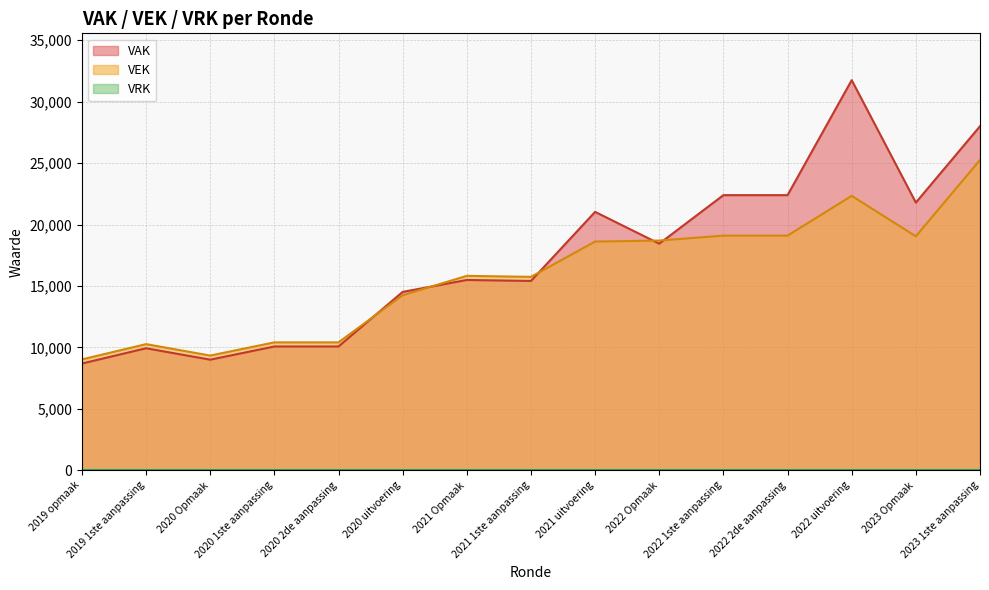

At 2020 2de aanpassing, list the series in order from largest to smallest.

VEK, VAK